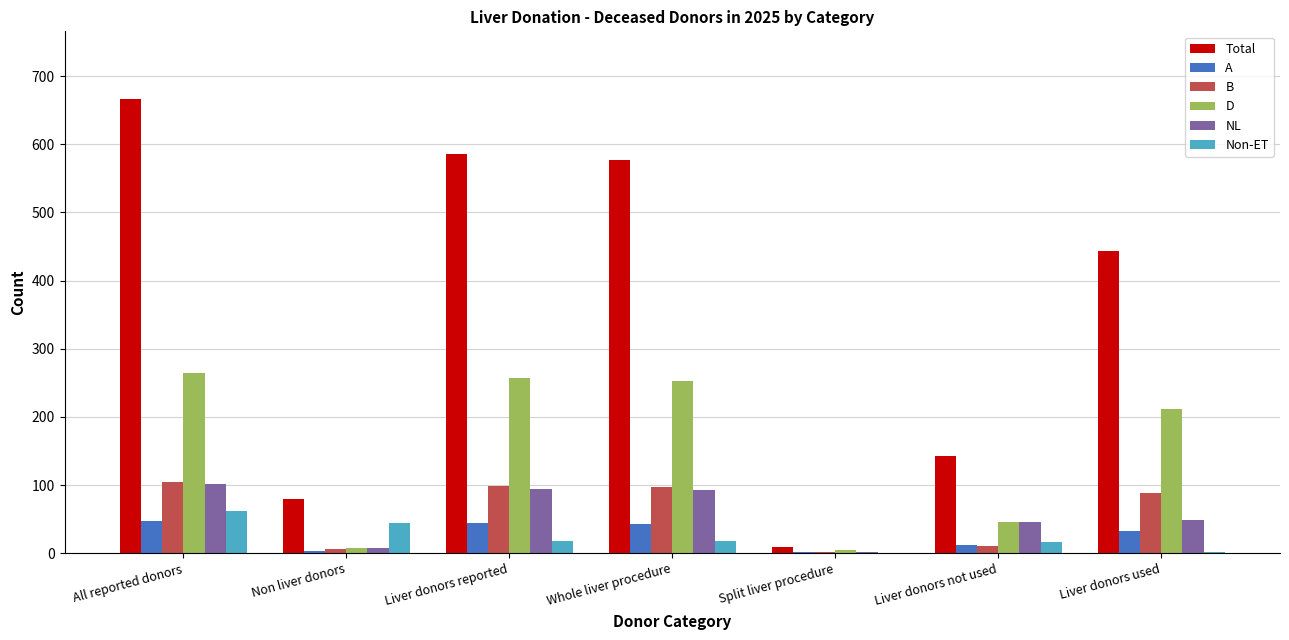

Where does the Non-ET series first go above 18?

All reported donors